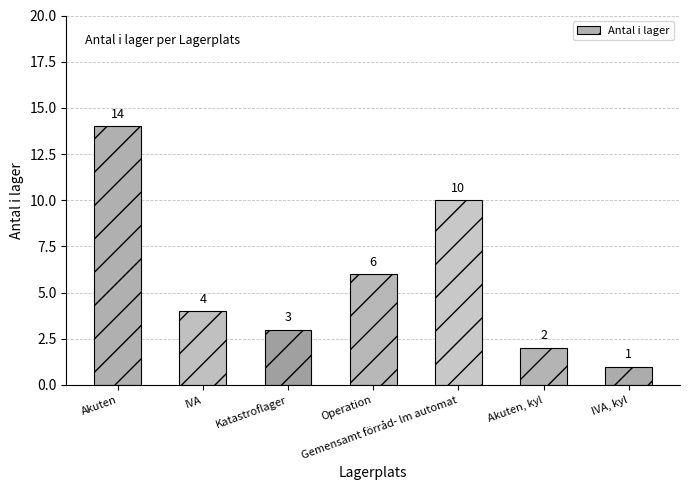

At which category does the chart reach its peak across all series?

Akuten